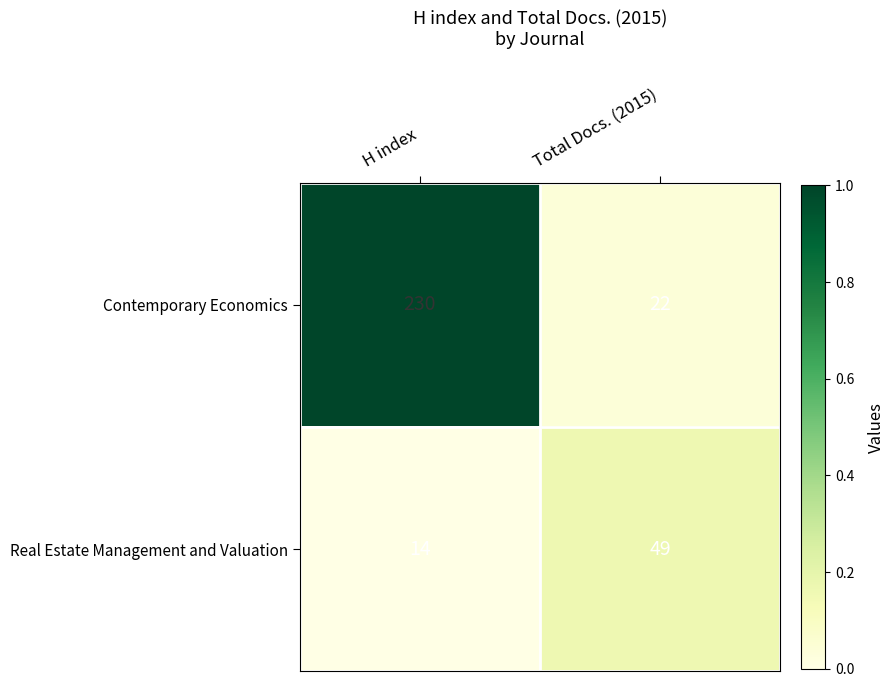

What is the total value across all series at H index?

244